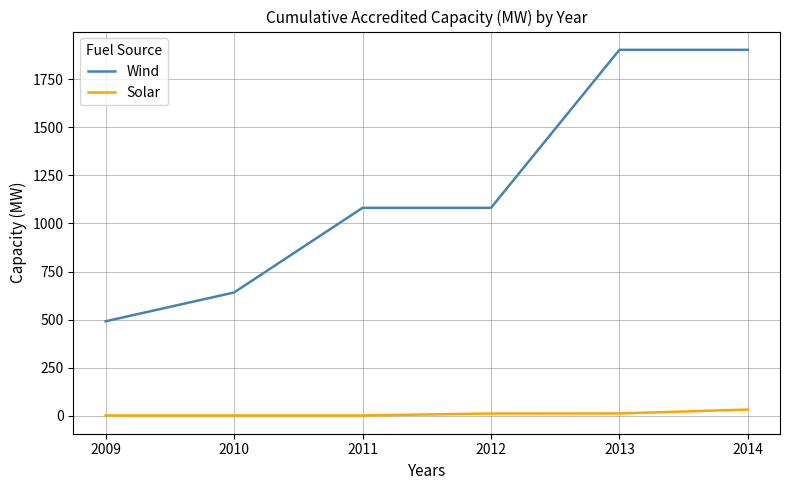

How many lines are shown in the chart?

2